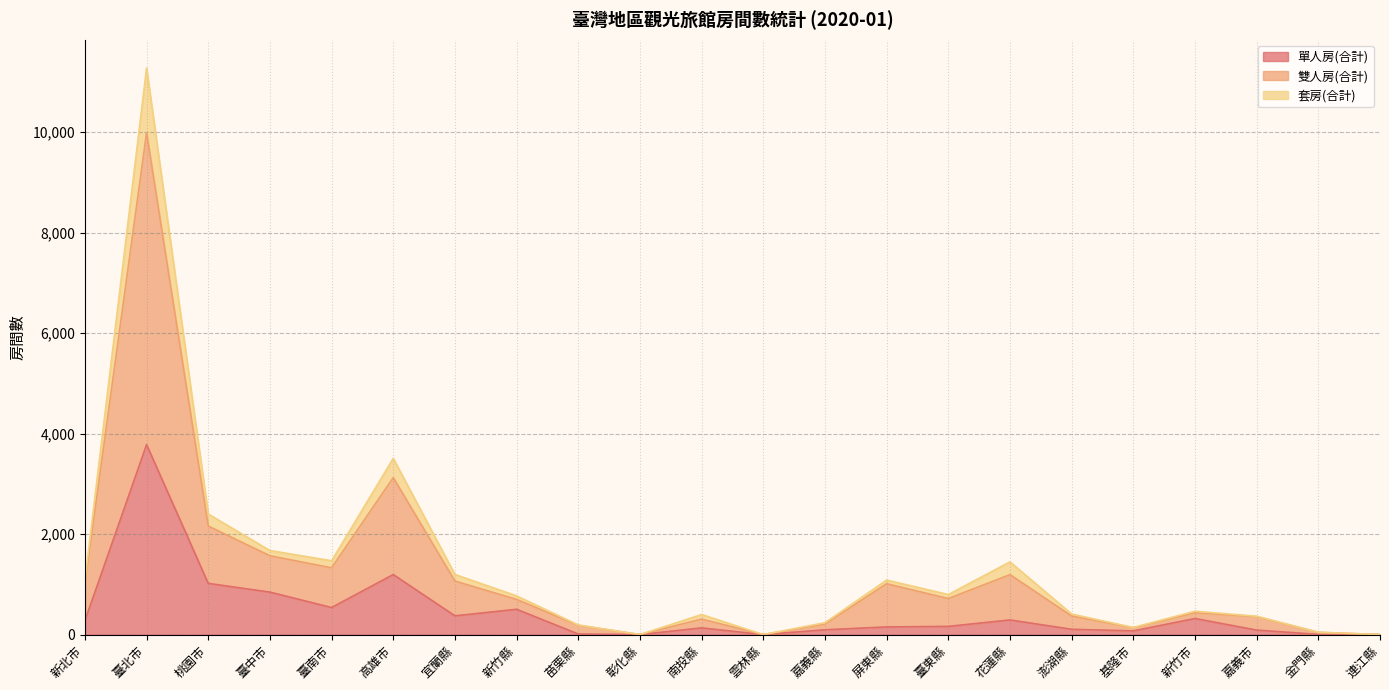

What is the total value across all series at 花蓮縣?

1447